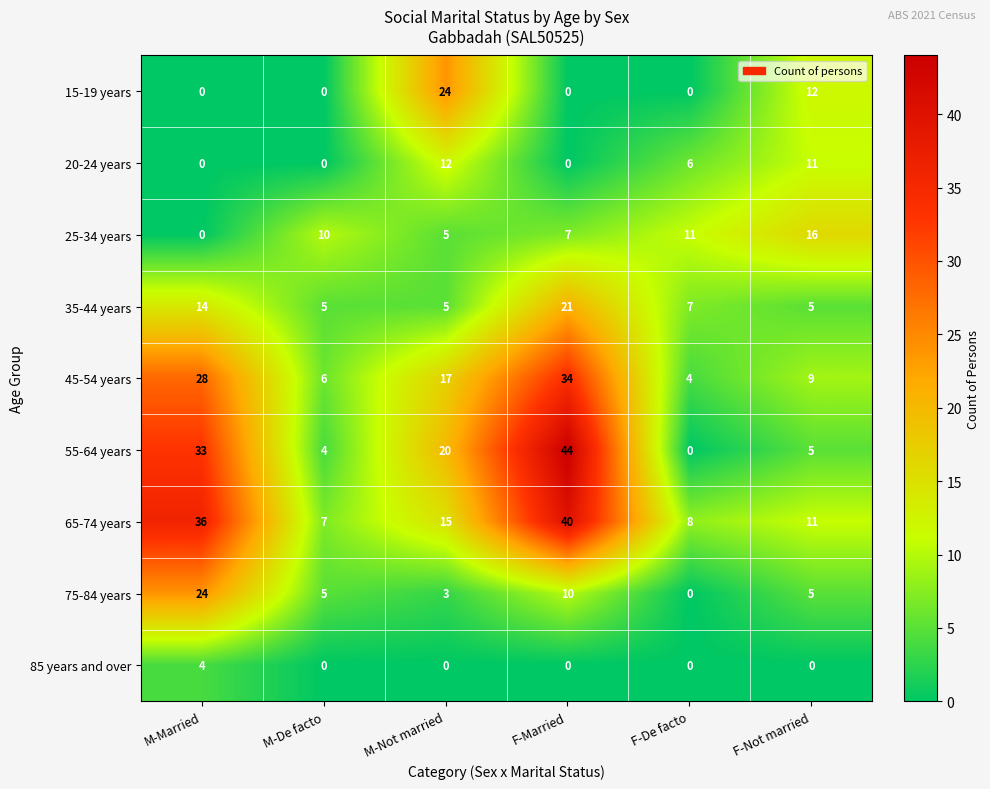

At which category is the sum across all series the highest?

F-Married